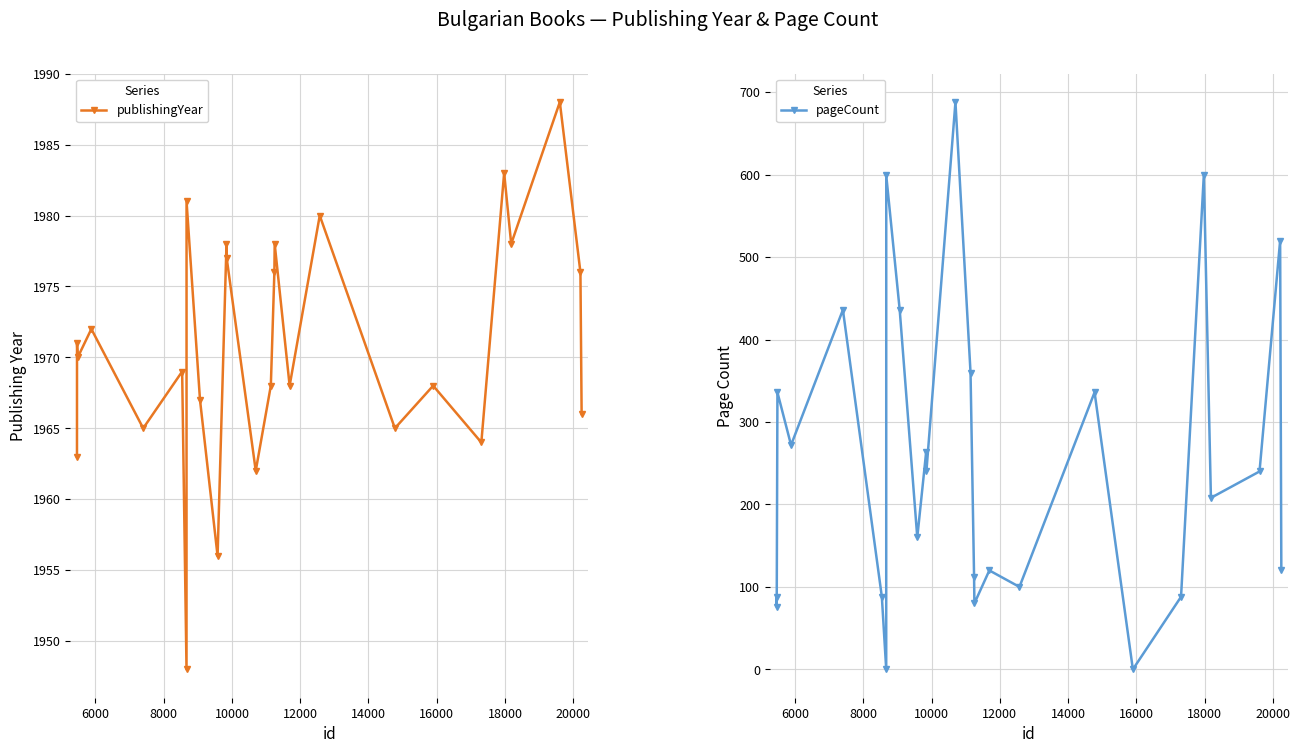

What is the value of the publishingYear point at the 3rd from the left?

1970